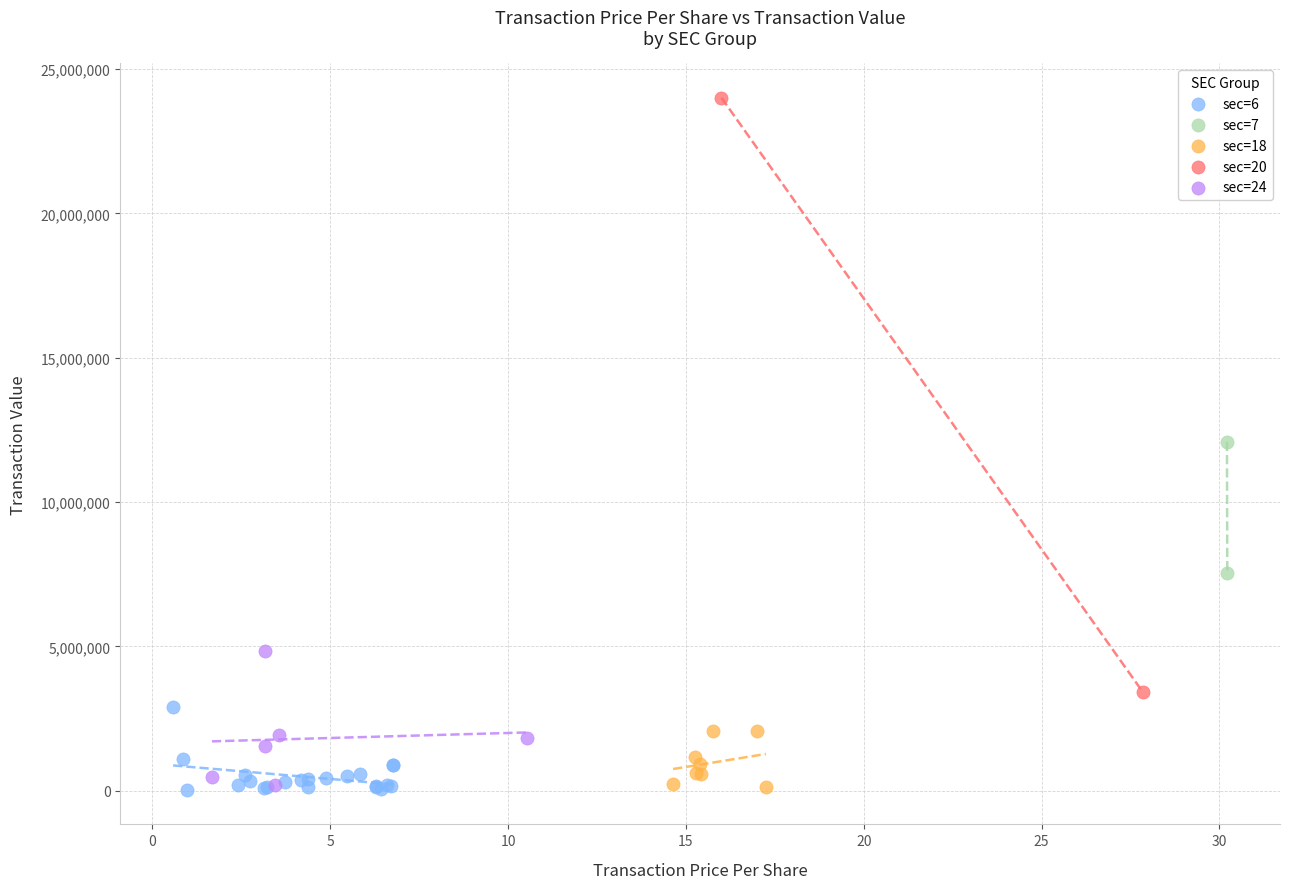

Which series reaches the maximum Y coordinate?

sec=20